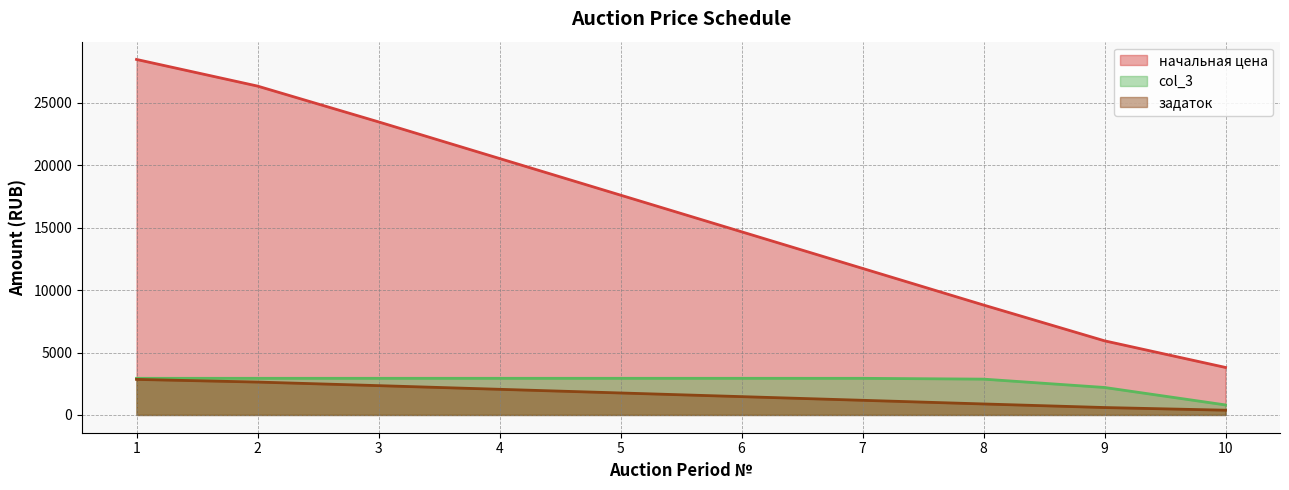

How many data points in задаток are less than 1760?

5